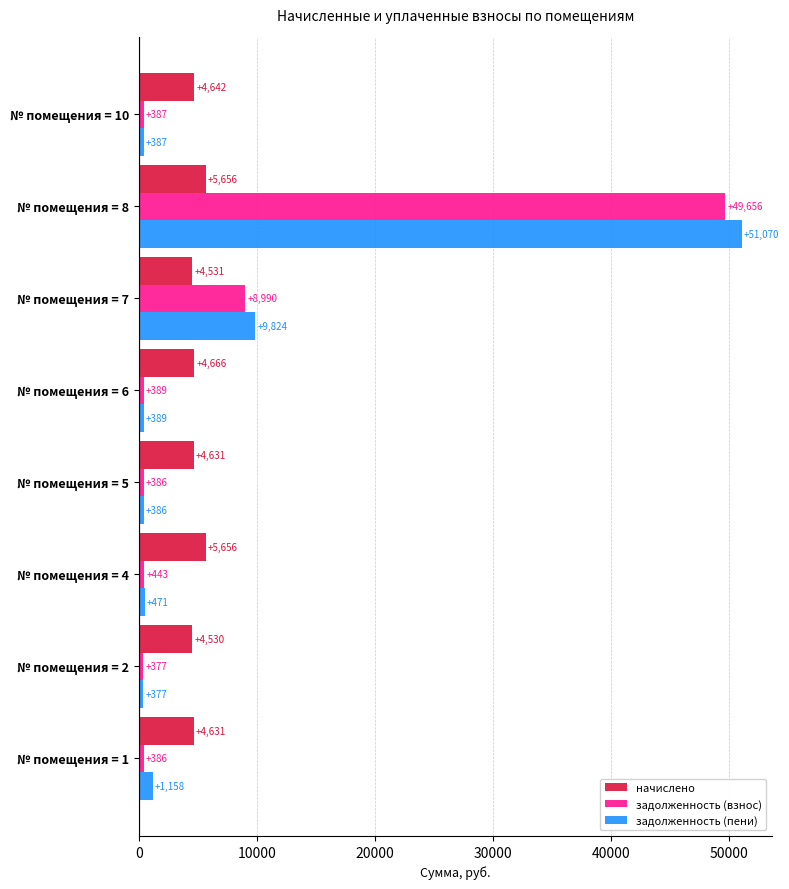

What is the greatest value displayed?

51070.4